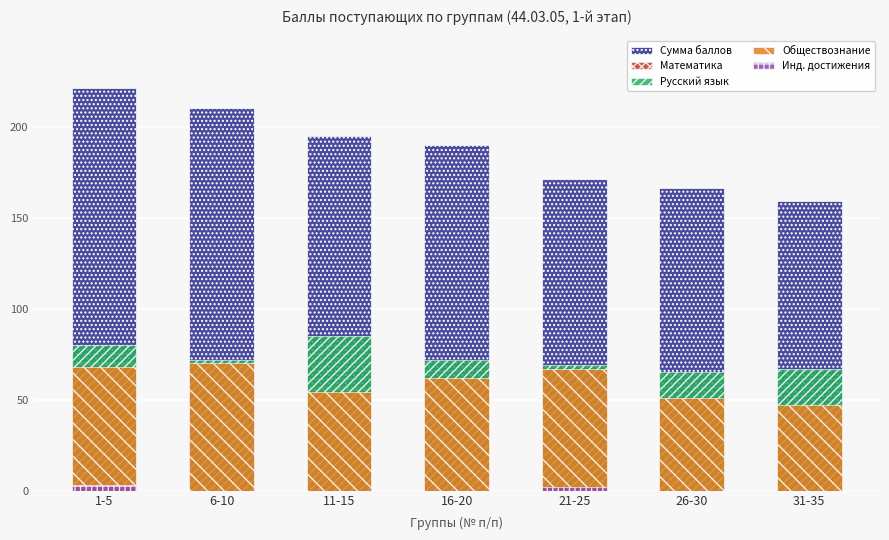

Which series has the largest total across all categories?

Сумма баллов